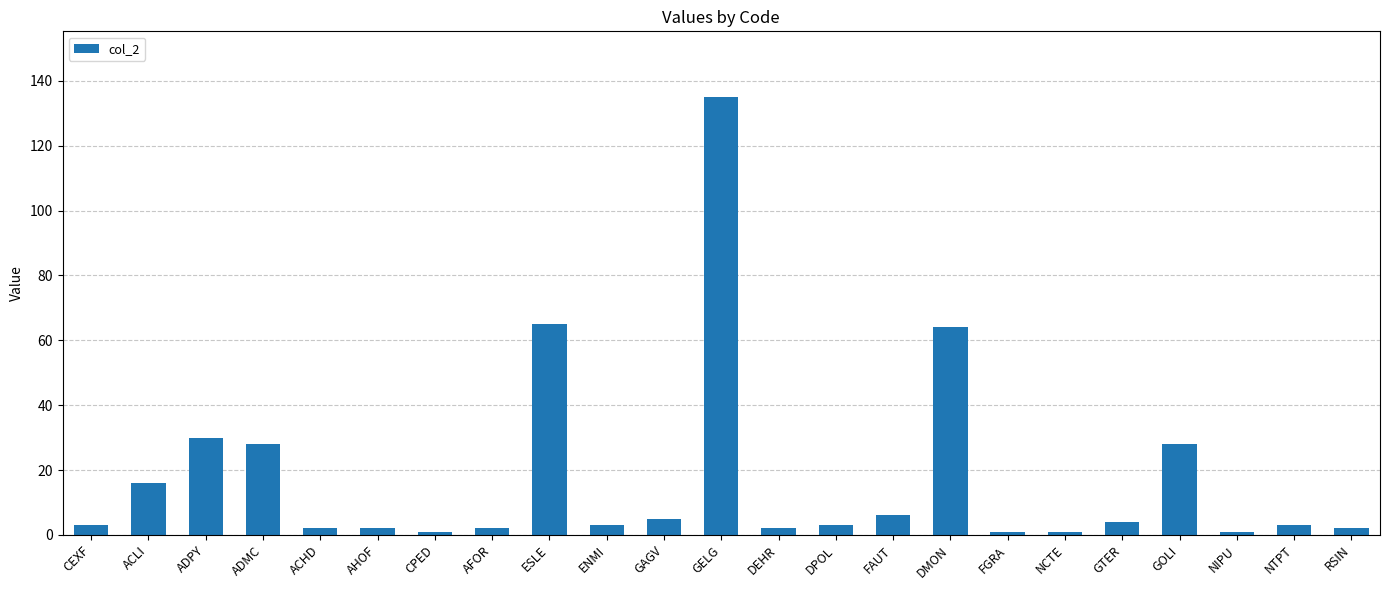

What is the change in value from GTER to NTPT?

-1